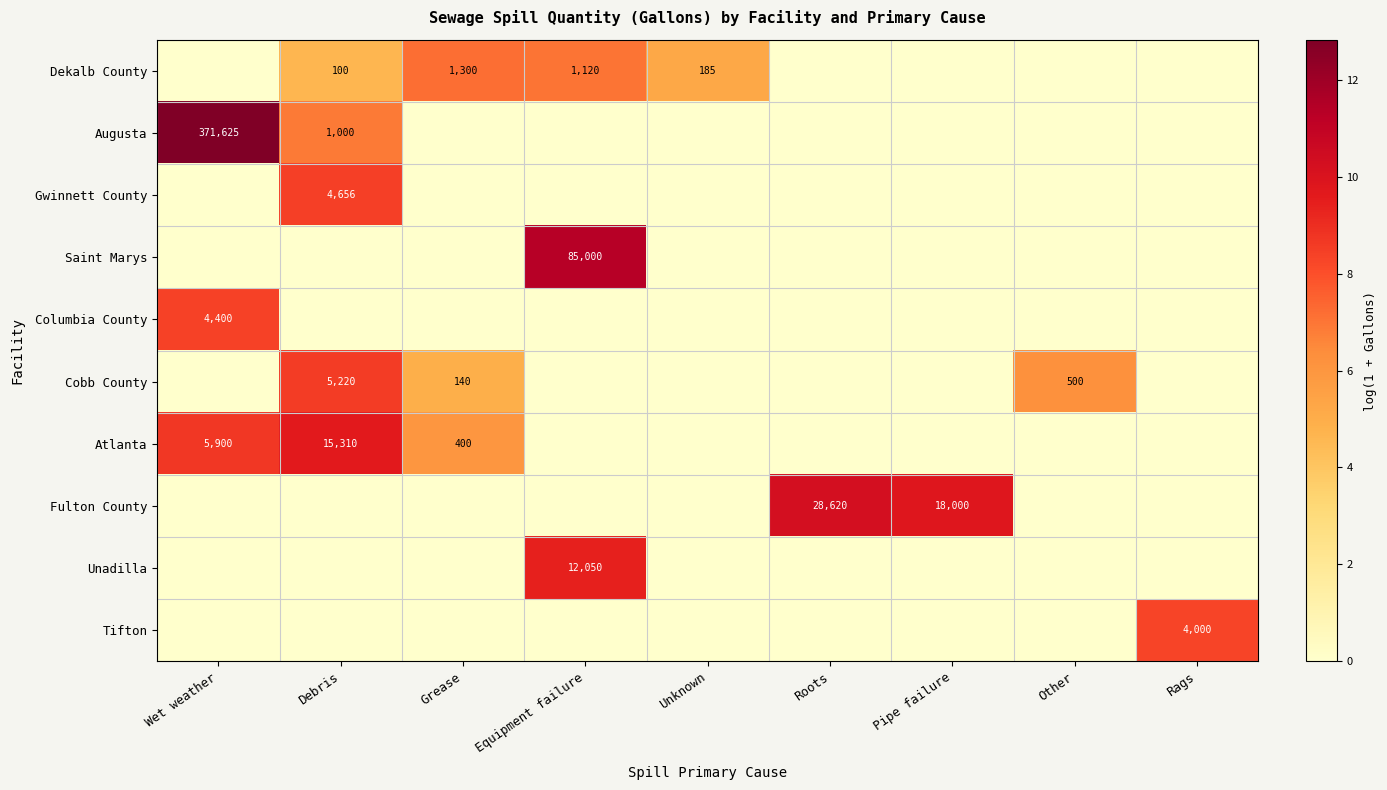

Is it true that Fulton County equals 28620 at Roots?

True